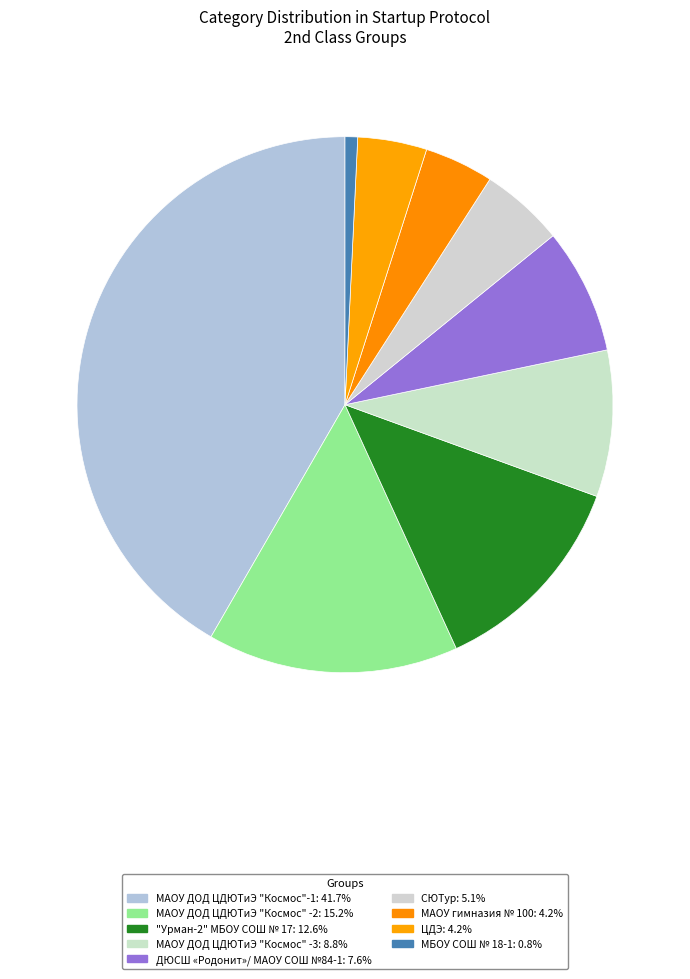

How many slices are in this pie chart?

9